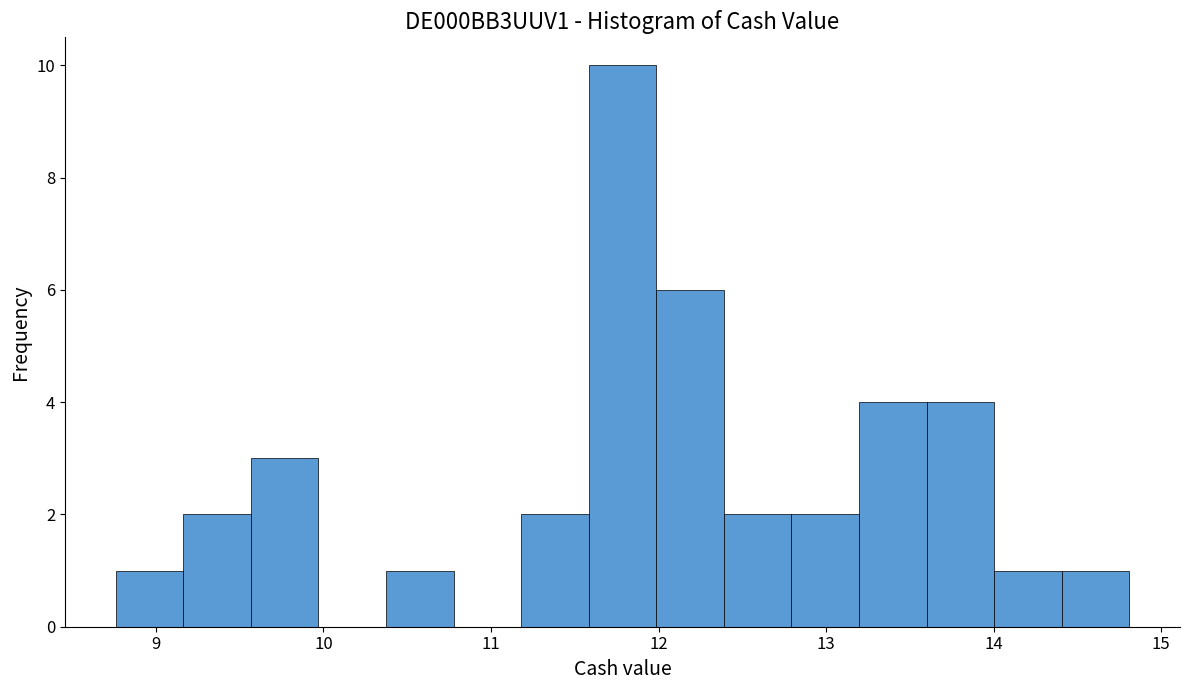

How tall is the bar that spans 14.0 to 14.4 on the x-axis? Neither the bar edges nor the heights are printed on the chart, so give them approximately, as read against the axes.

1